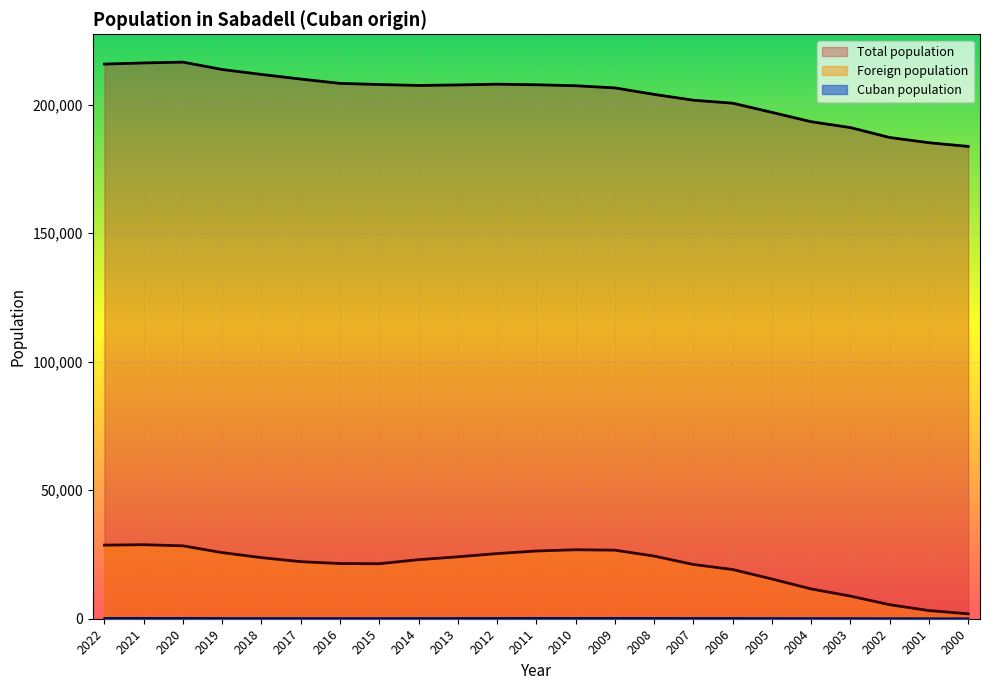

Which series has the largest total across all categories?

Total population